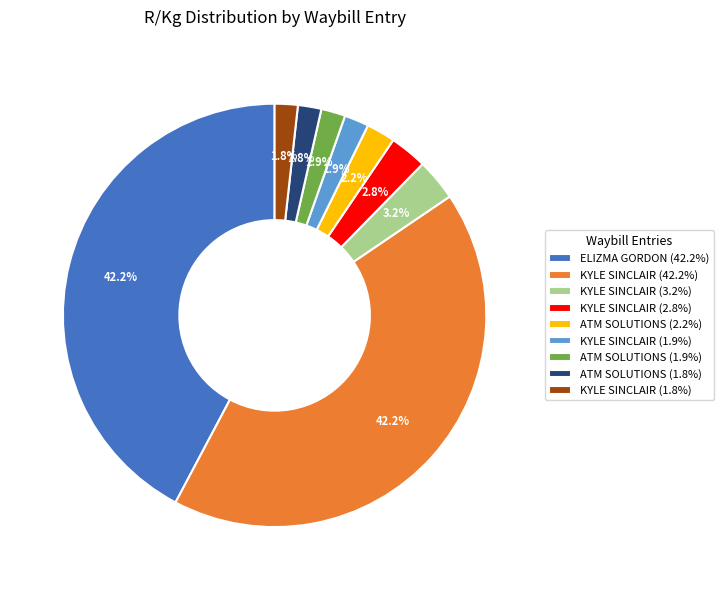

Combined, do KYLE SINCLAIR (2.8%) and KYLE SINCLAIR (42.2%) account for over 50%?

No